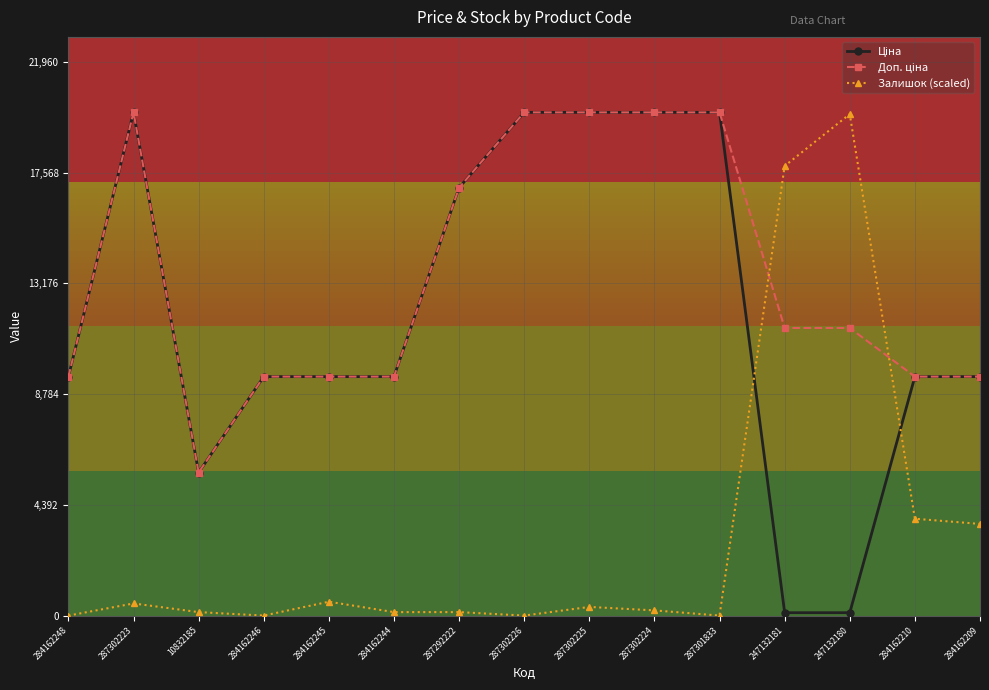

At which category does Залишок (scaled) reach its first local peak?

287302223